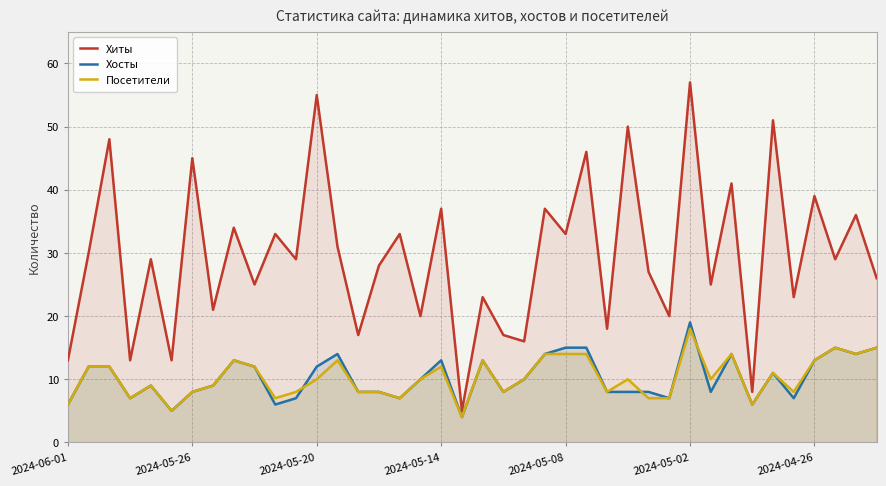

What is the maximum value shown in the chart?

57